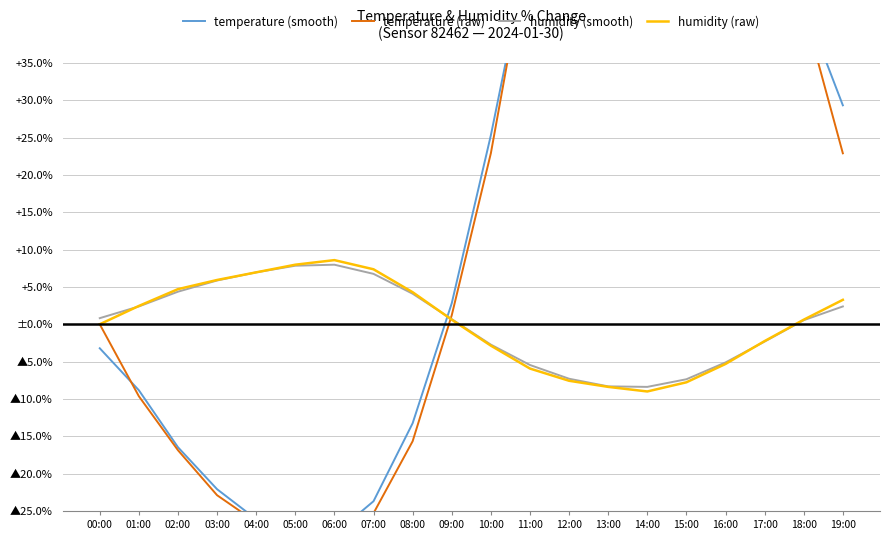

At which category is the sum across all series the highest?

14:00